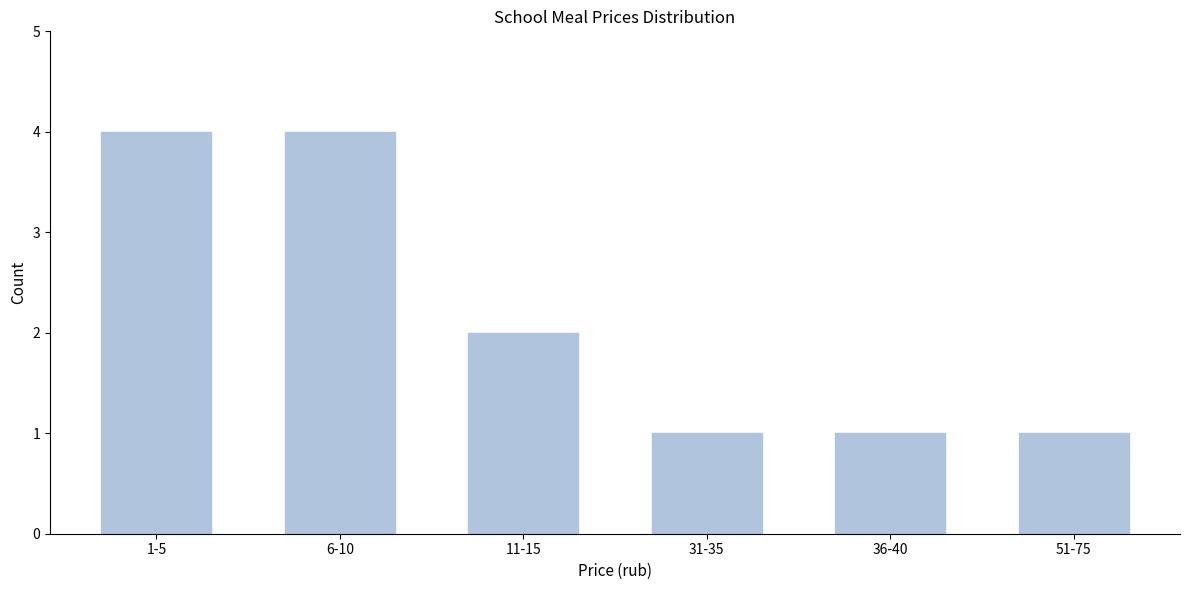

Reading right to left, list all the values displayed in this chart.

1	1	1	2	4	4